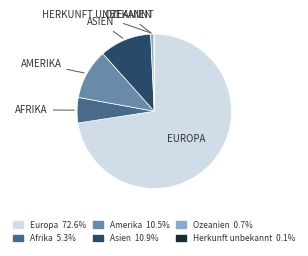

Combined, do Asien and Europa account for over 50%?

Yes